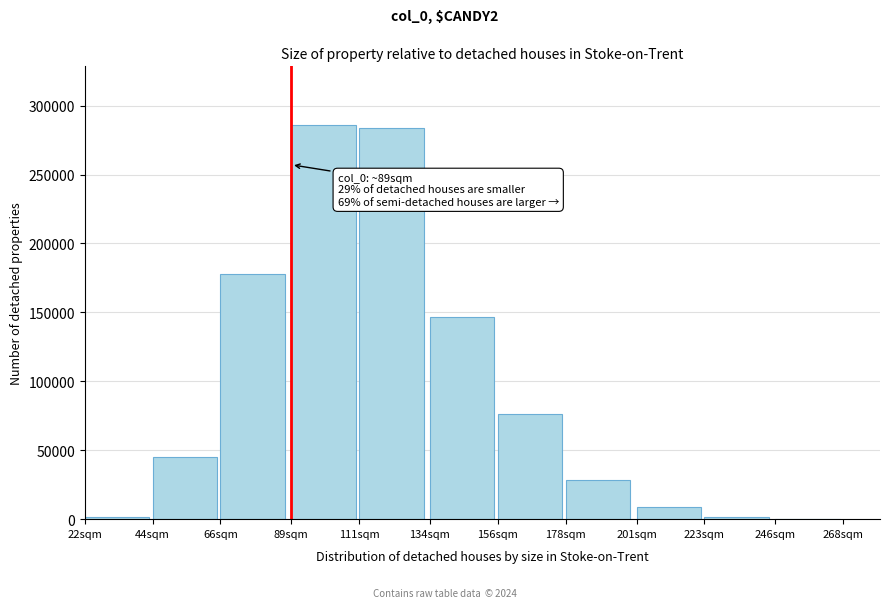

The value at 66sqm is 177873. True or false?

True